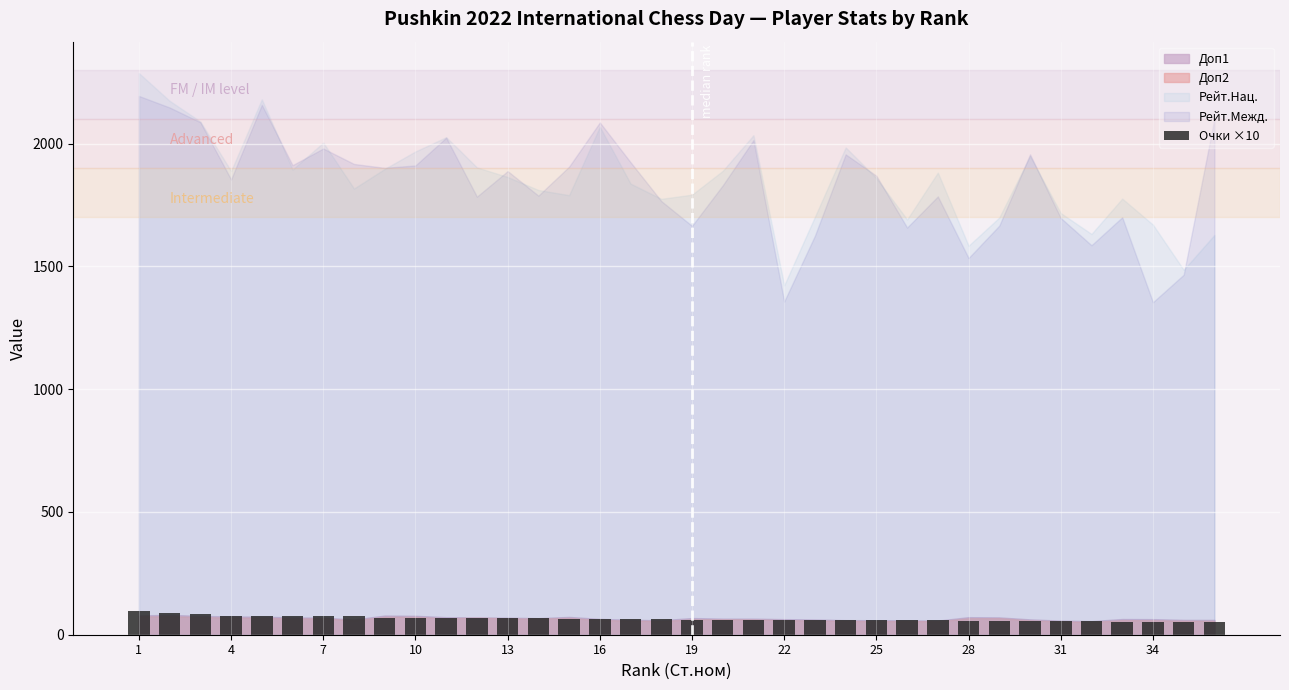

What is the value of the 22nd bar from the left?

60